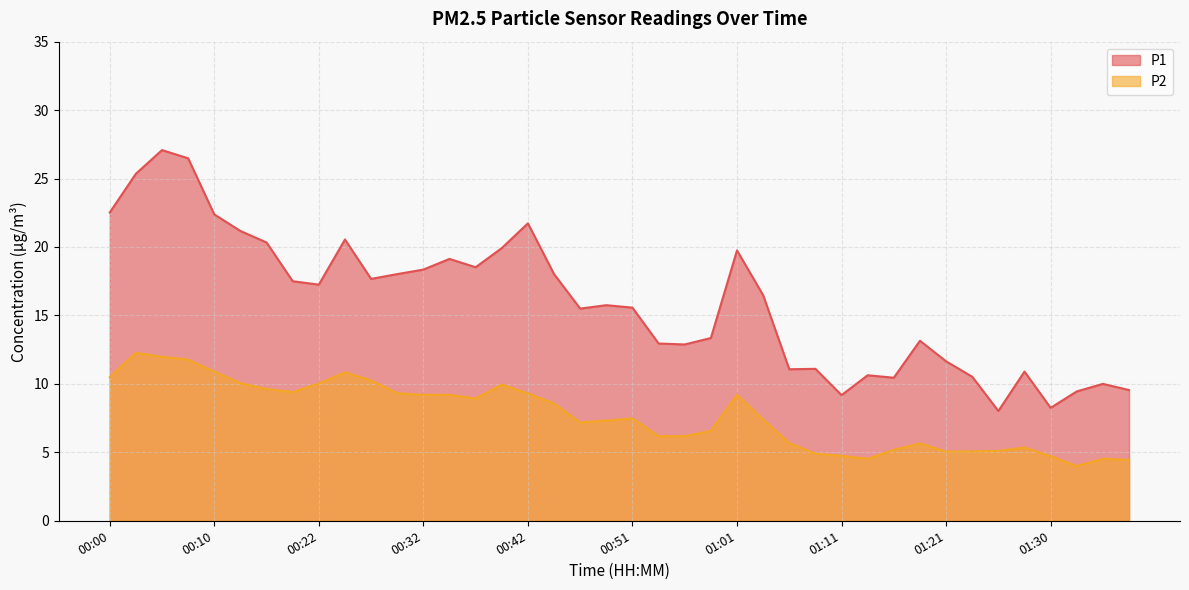

Which series has the widest spread of values?

P1